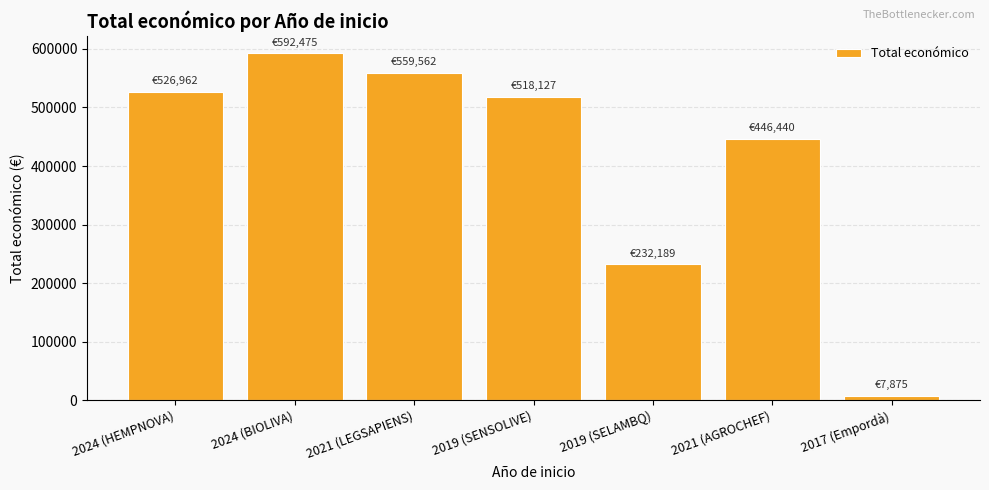

Count the number of data series in this chart.

1